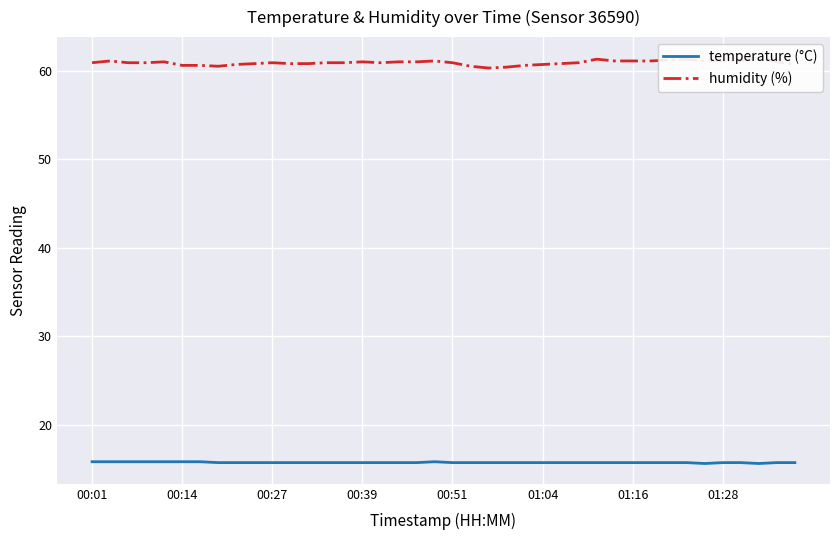

How many data points does each series have?

40